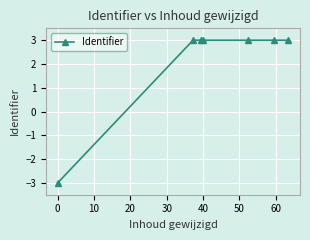

What is the value of the 3rd point from the left?

3.0